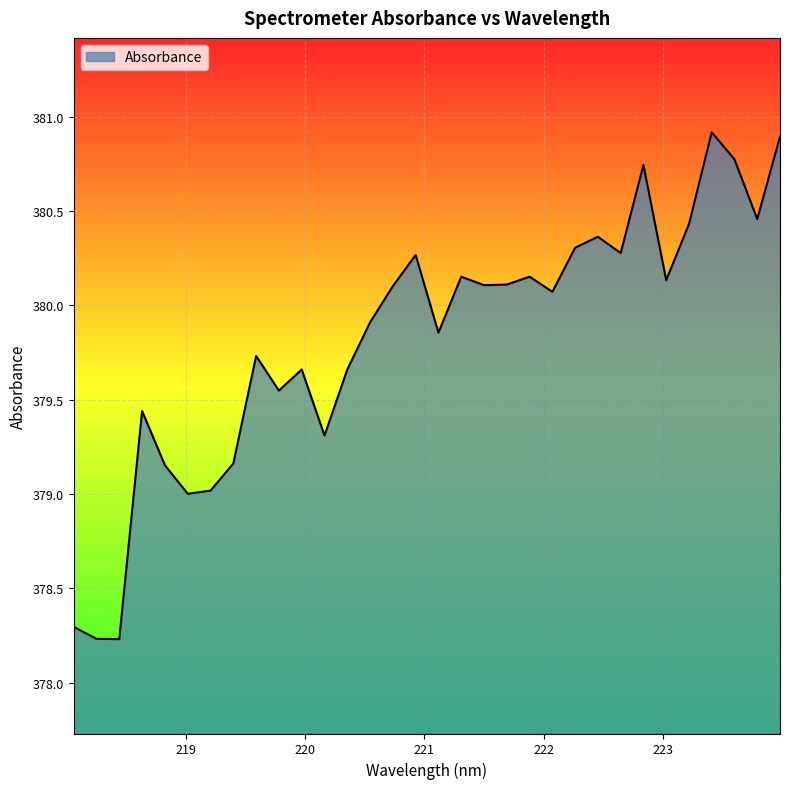

What is the greatest value displayed?

380.9